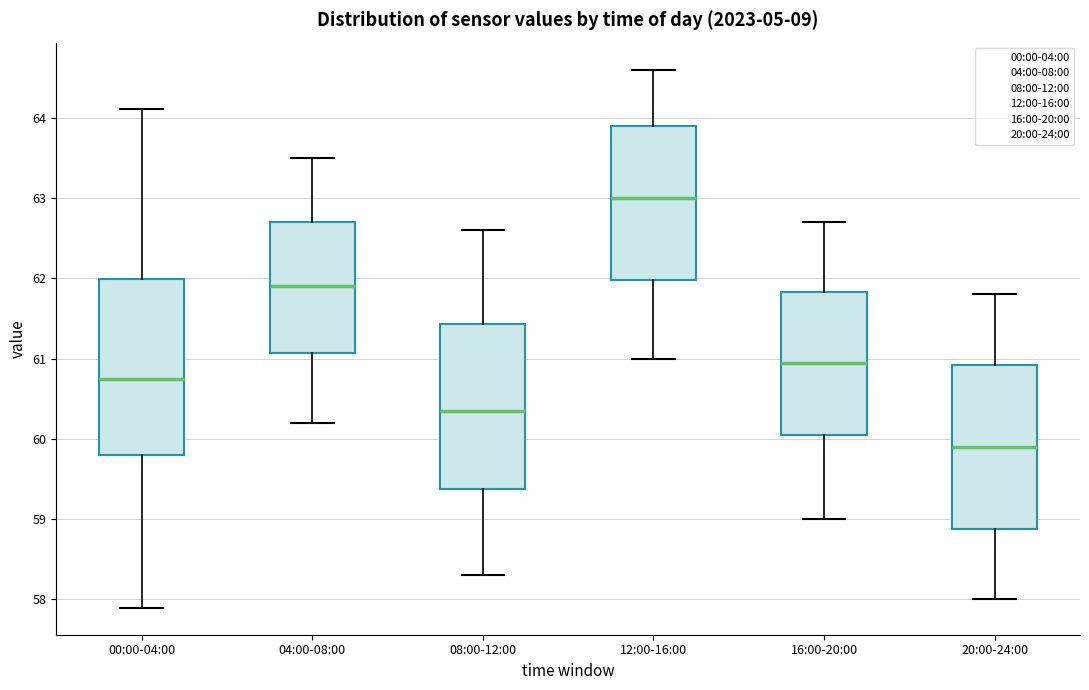

Reading left to right, read every box against the y-axis: the position of its median line, the range the box covers, and the ends of its whiskers. The values are not printed on the chart, so give them approximately, as read against the axis.

00:00-04:00: median 60.7, box 59.8 to 62.0, whiskers 57.9 to 64.1
04:00-08:00: median 61.9, box 61.1 to 62.7, whiskers 60.2 to 63.5
08:00-12:00: median 60.4, box 59.4 to 61.4, whiskers 58.3 to 62.6
12:00-16:00: median 63.0, box 62.0 to 63.9, whiskers 61.0 to 64.6
16:00-20:00: median 61.0, box 60.1 to 61.8, whiskers 59.0 to 62.7
20:00-24:00: median 59.9, box 58.9 to 60.9, whiskers 58.0 to 61.8